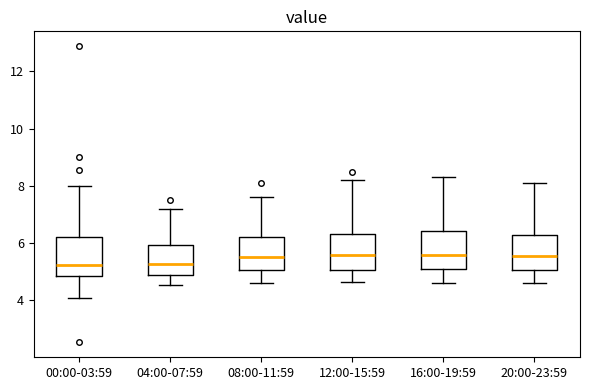

Where does the upper whisker of the box for 16:00-19:59 end on the y-axis? The values are not printed on the chart, so give them approximately, as read against the axis.

8.4